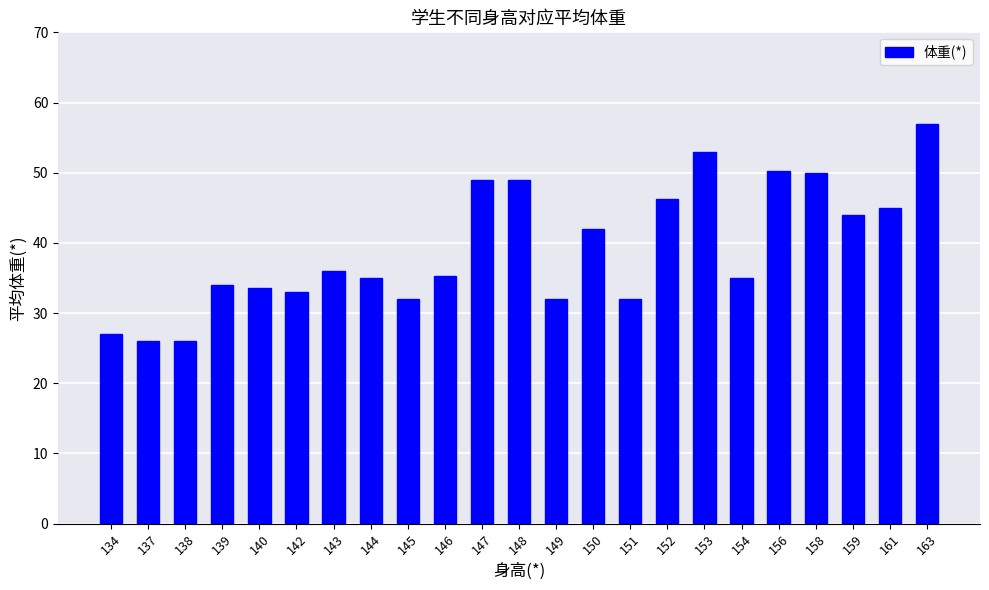

Reading left to right, list all the values displayed in this chart.

27.0	26.0	26.0	34.0	33.5	33.0	36.0	35.0	32.0	35.3	49.0	49.0	32.0	42.0	32.0	46.3	53.0	35.0	50.3	50.0	44.0	45.0	57.0